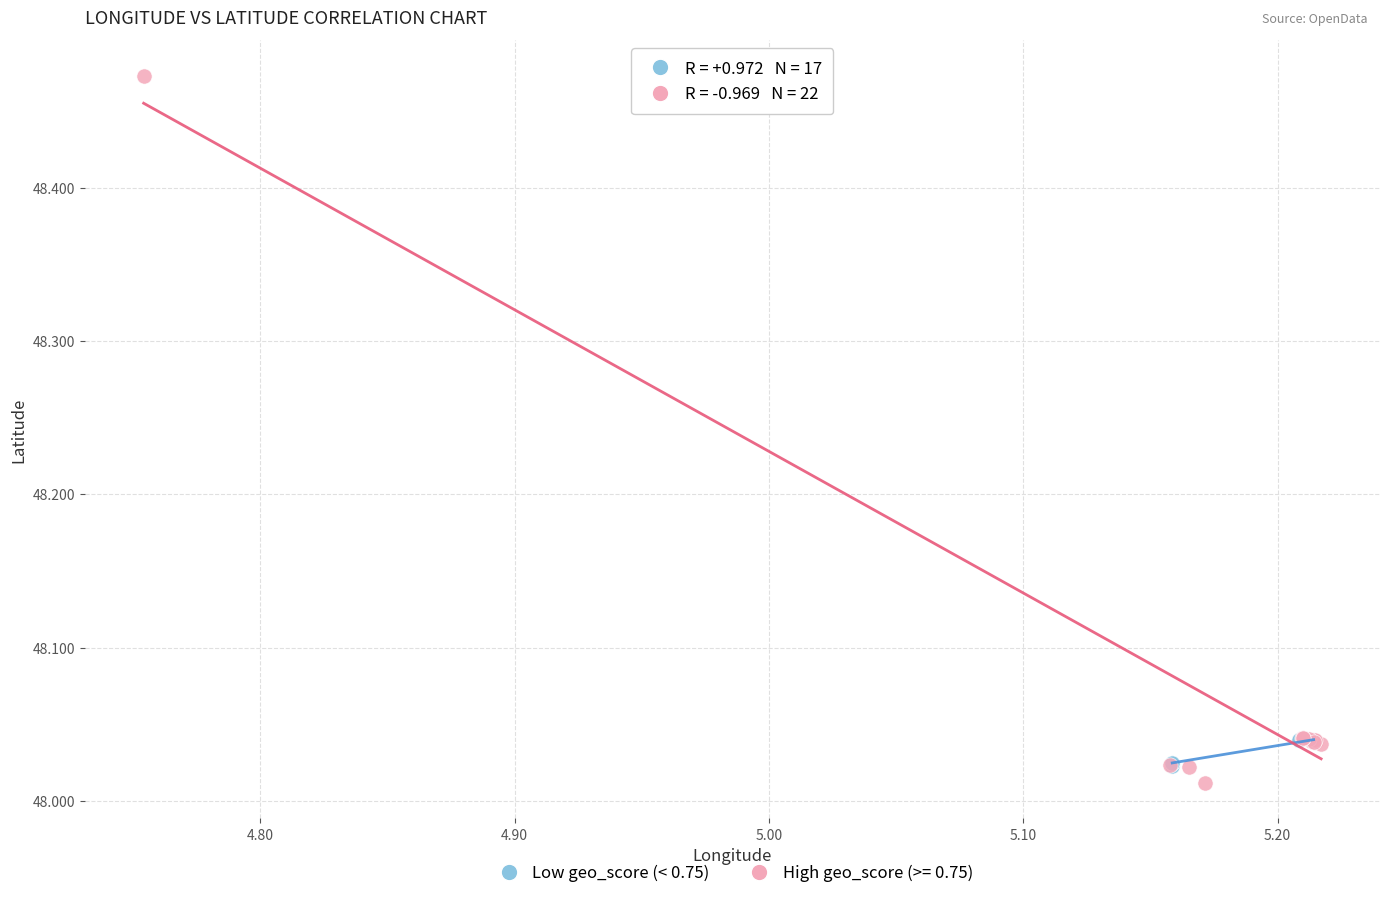

Which series has the widest spread of Y values?

High geo_score (>= 0.75)